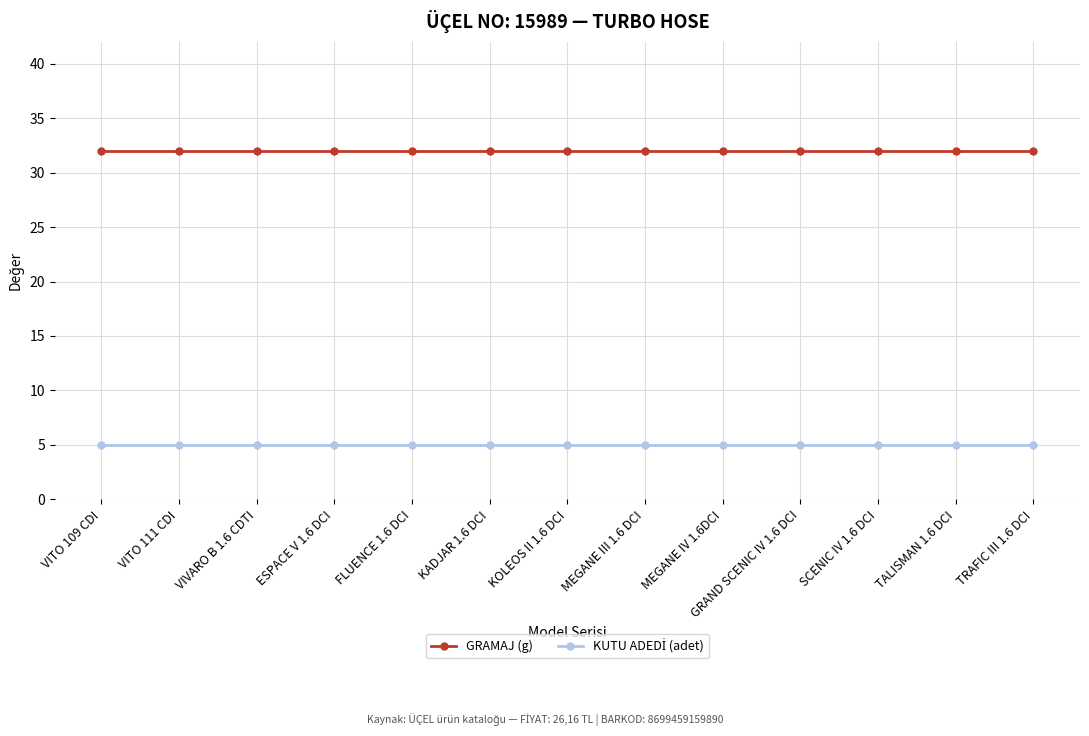

What is the difference between the highest and lowest values at MEGANE IV 1.6DCI?

27